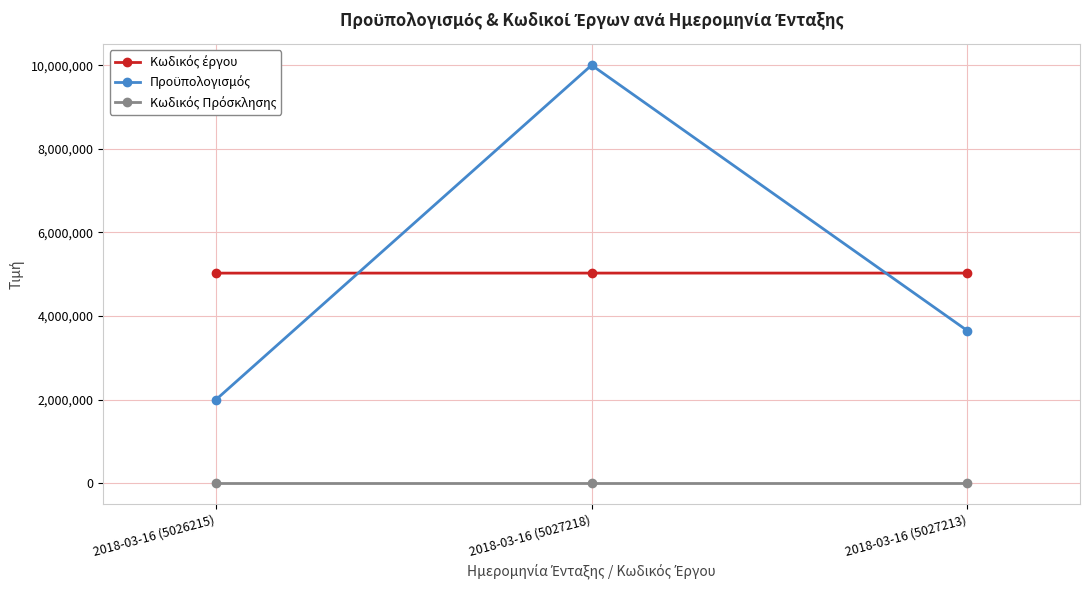

Which label corresponds to the largest value in the chart?

2018-03-16 (5027218)